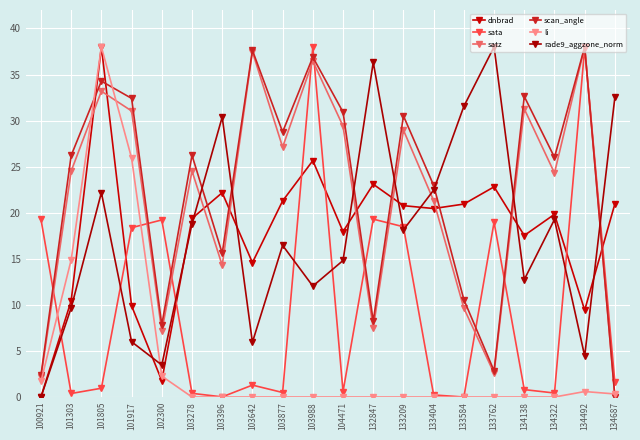

What are all the series names shown in the legend?

dnbrad, sata, satz, scan_angle, li, rade9_aggzone_norm